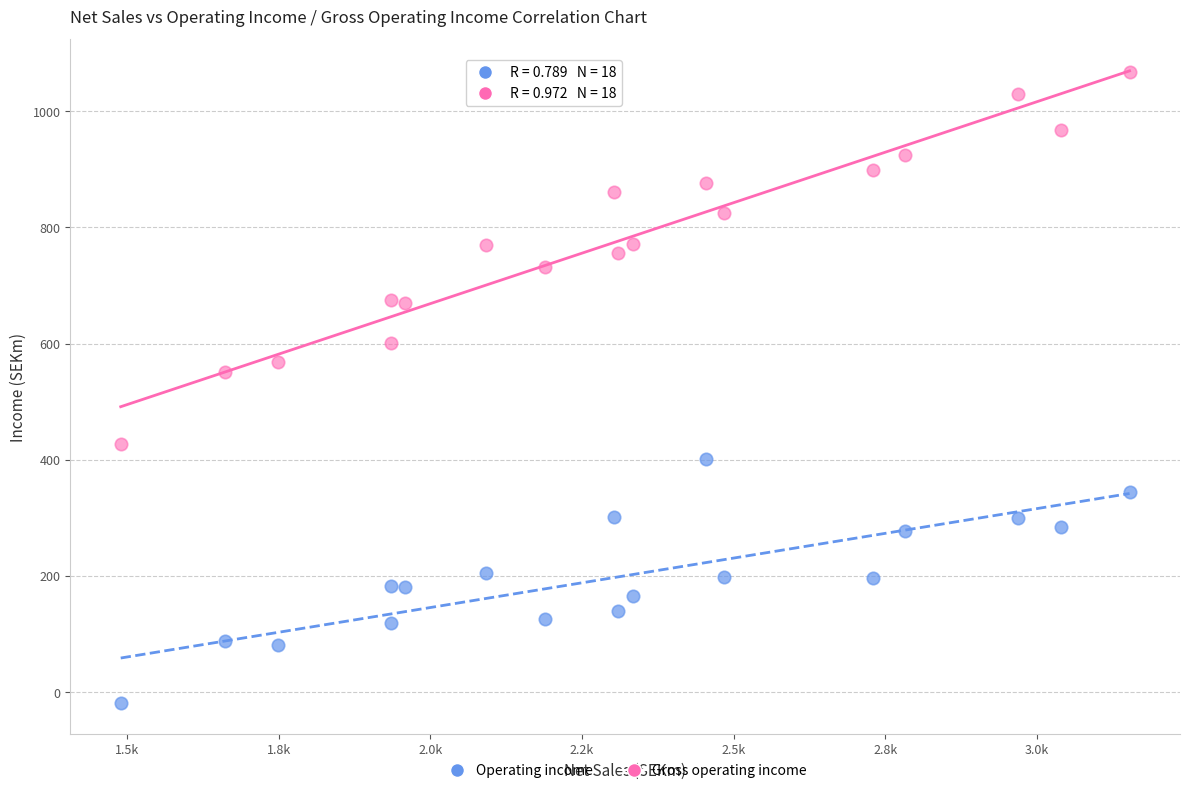

Across all series, what Y value is closest to 524?

550.8